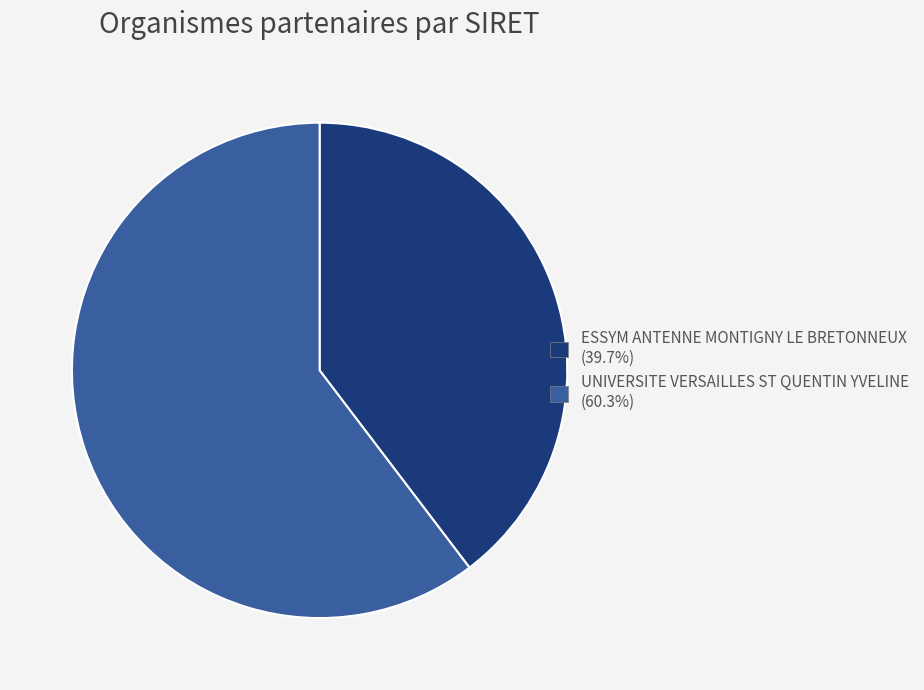

What is the majority slice?

UNIVERSITE VERSAILLES ST QUENTIN YVELINE